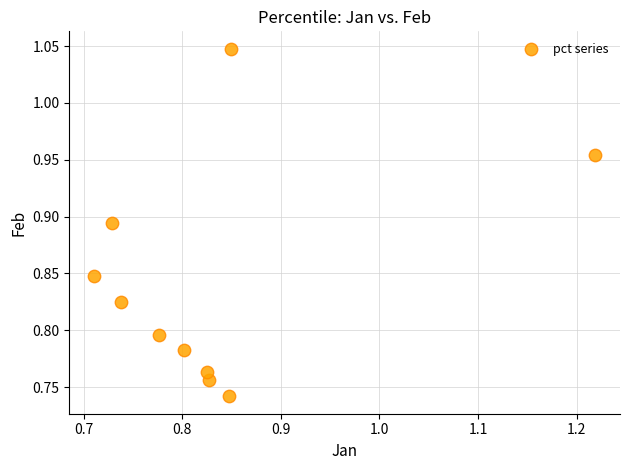

What is the range of X values (max minus min)?

0.5